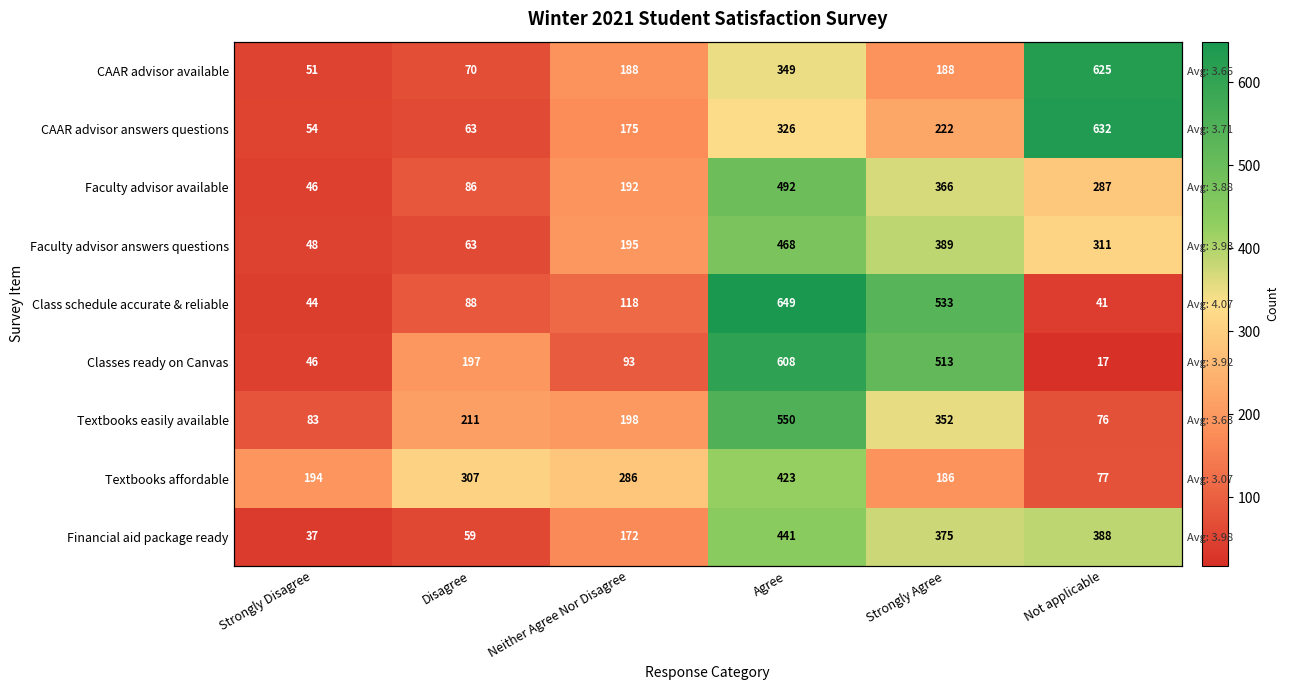

What is the sum of all Class schedule accurate & reliable values?

1473